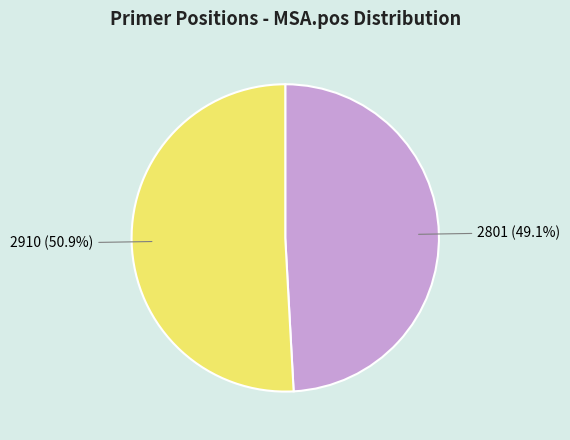

What percentage is NOT represented by 2801?

50.9%